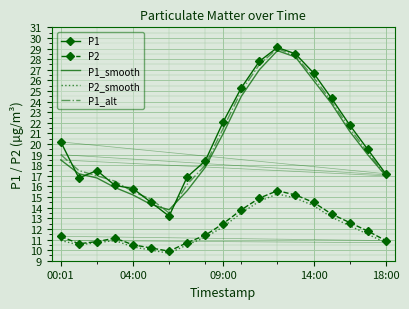

What is the lowest value of the P1_alt series?

13.5